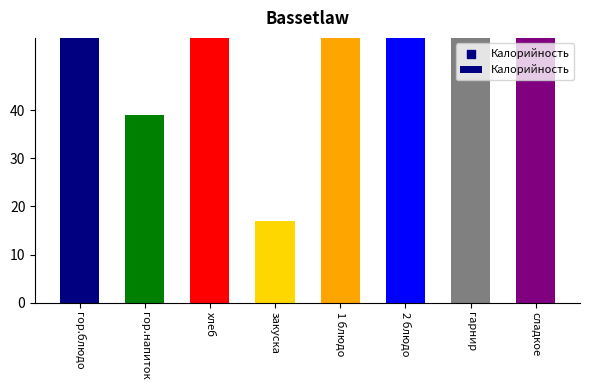

What is the ratio of the value at сладкое to the value at гор.блюдо?

0.5